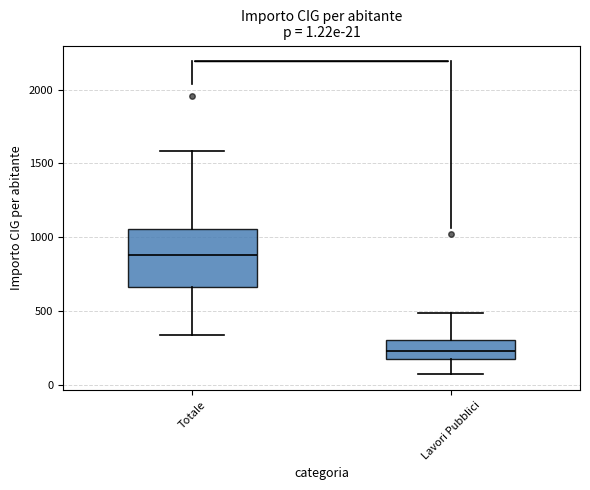

Comparing the boxes themselves (not the whiskers), which one is the tallest?

Totale